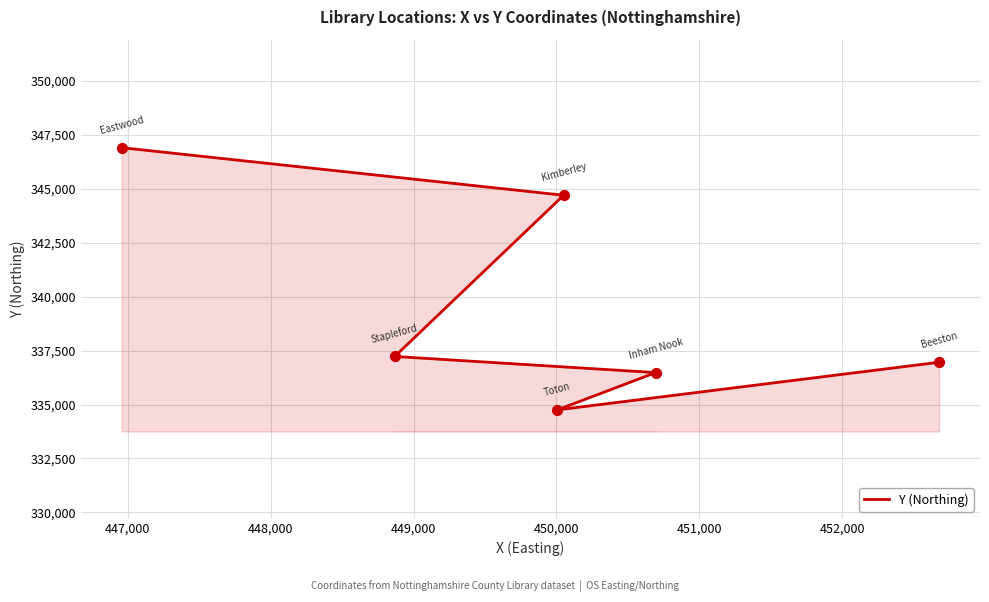

Between 449,000 and 447,000, which is larger?

447,000